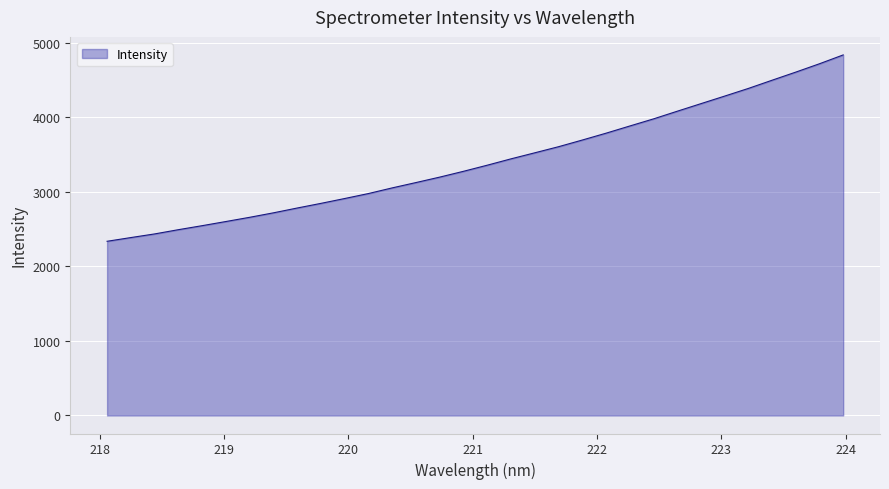

What is the difference between the maximum and minimum values?

2500.5